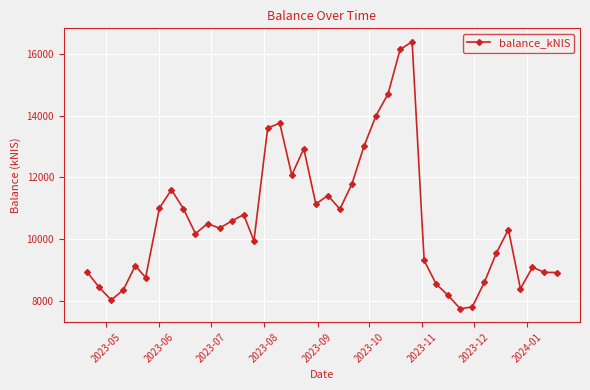

True or false: the data has more than 0 interior local peaks.

True